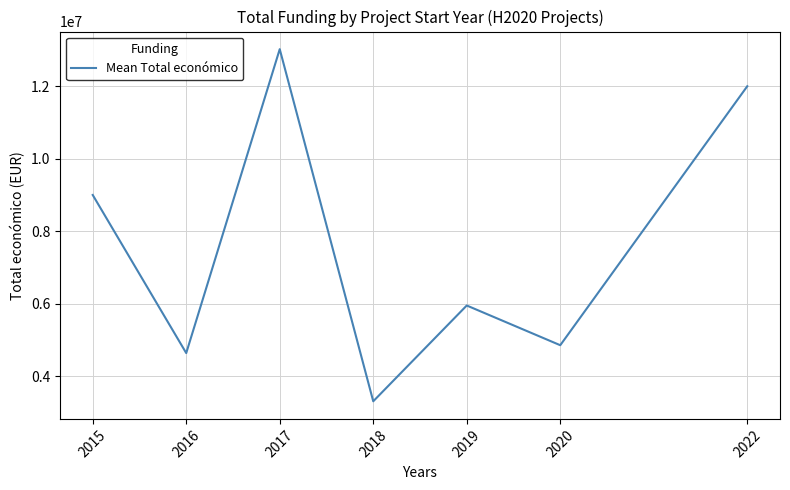

What is the sum of all values?

52772443.8